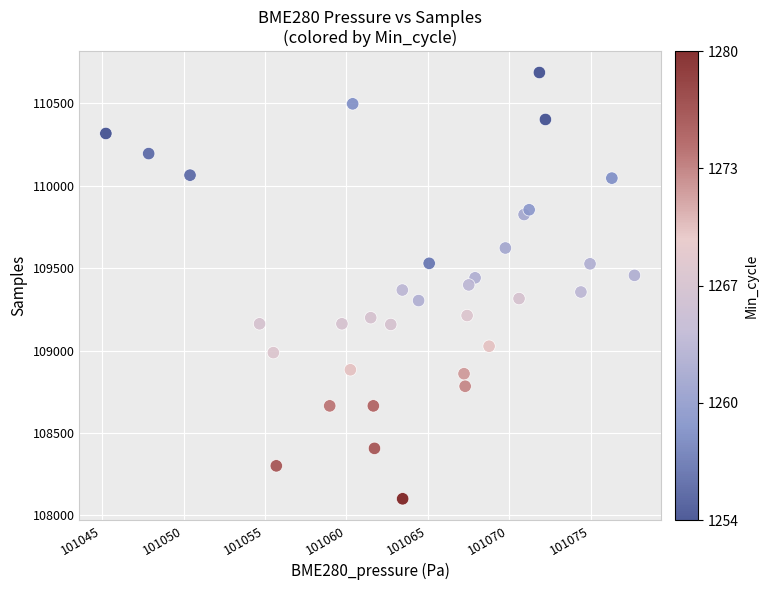

What is the range of Y values (max minus min)?

2587